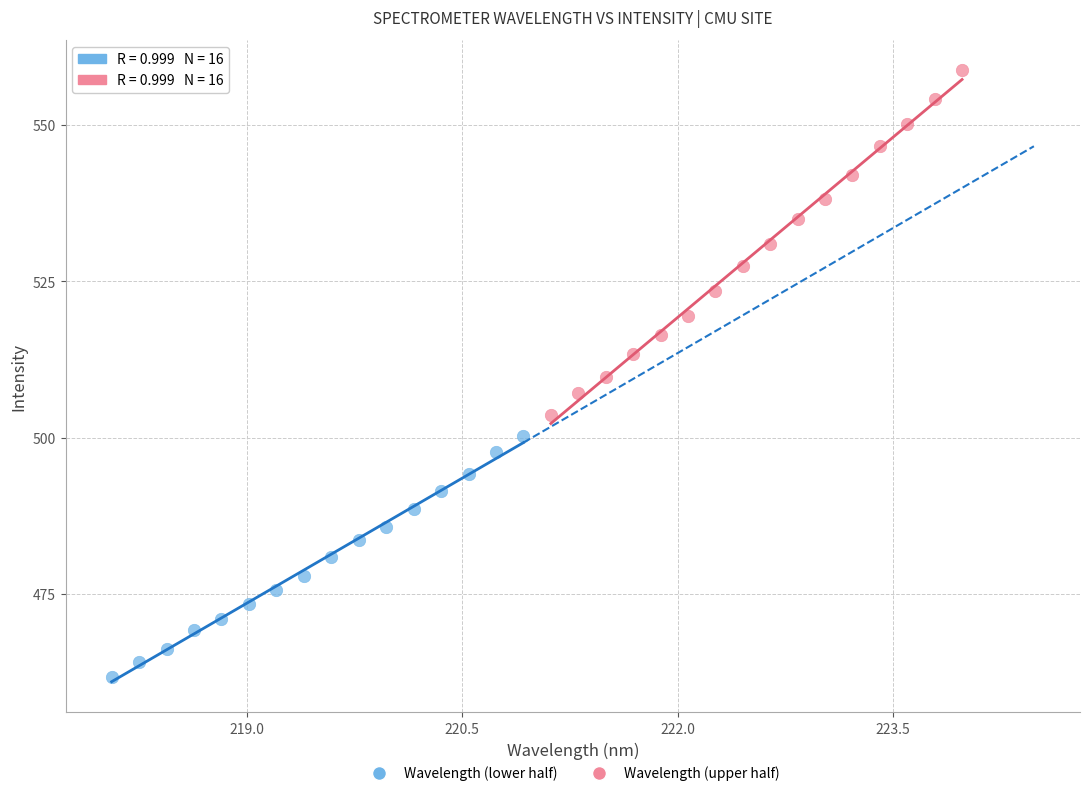

What are all the series names shown in the legend?

Wavelength (lower half), Wavelength (upper half)